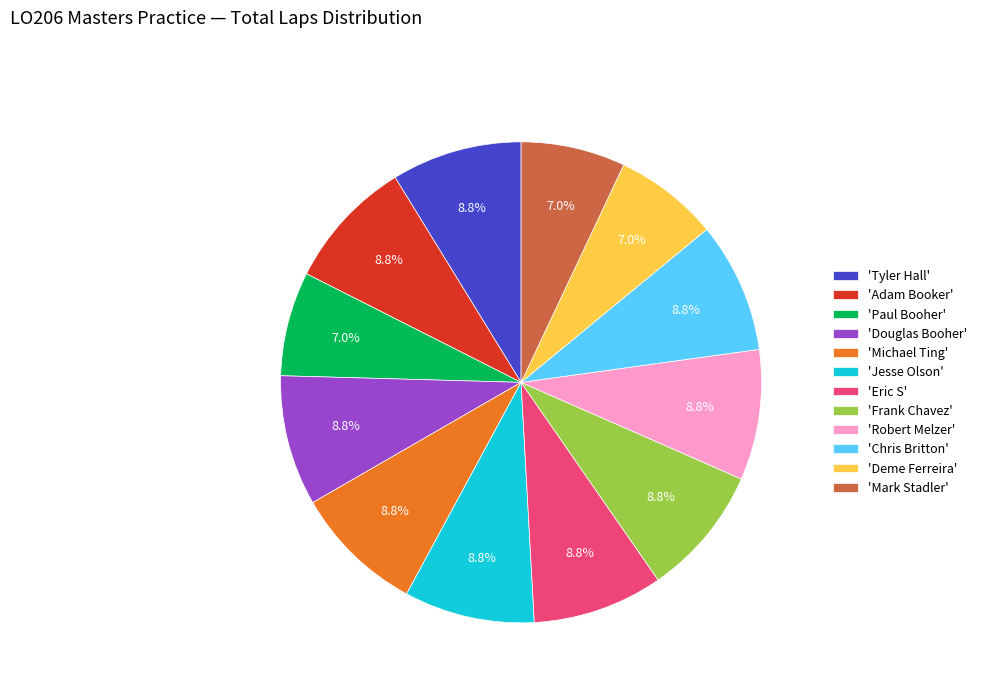

Approximately how many times larger is the value at 'Michael Ting' compared to 'Eric S'?

1.0